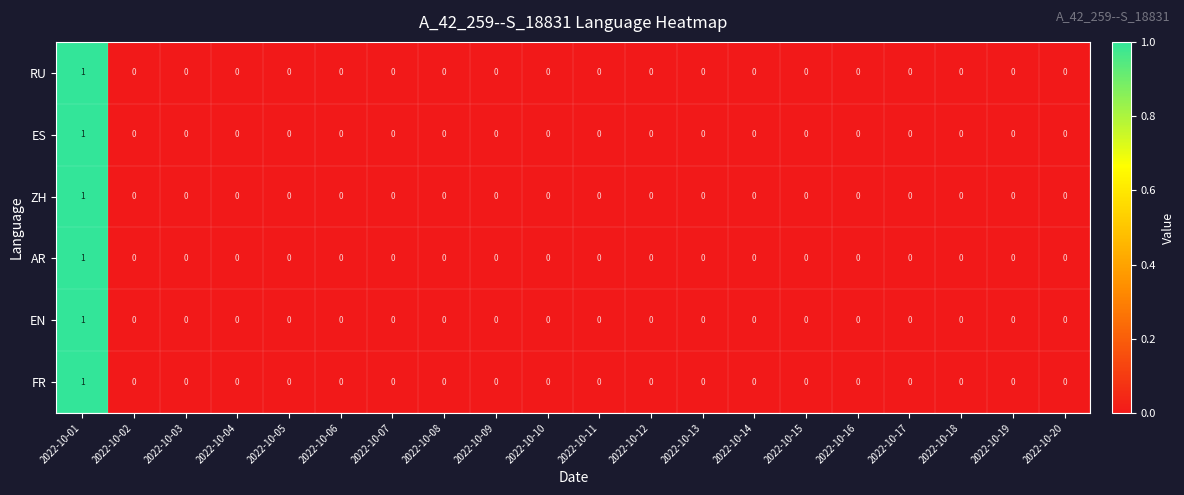

How many values in RU are above zero?

1